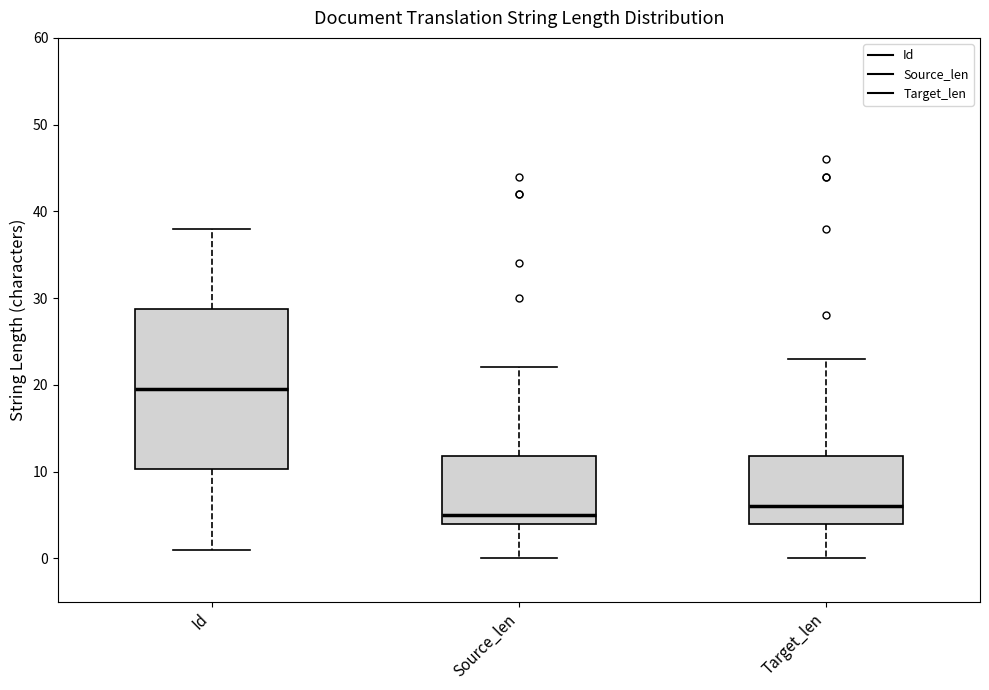

Comparing the boxes themselves (not the whiskers), which one is the tallest?

Id